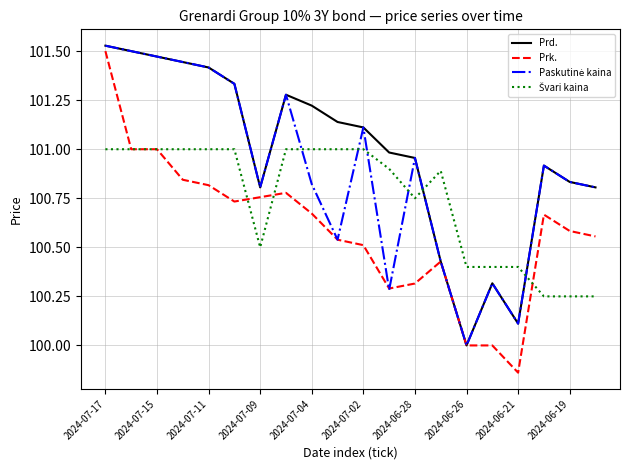

Which series has the largest range (max minus min)?

Prk.